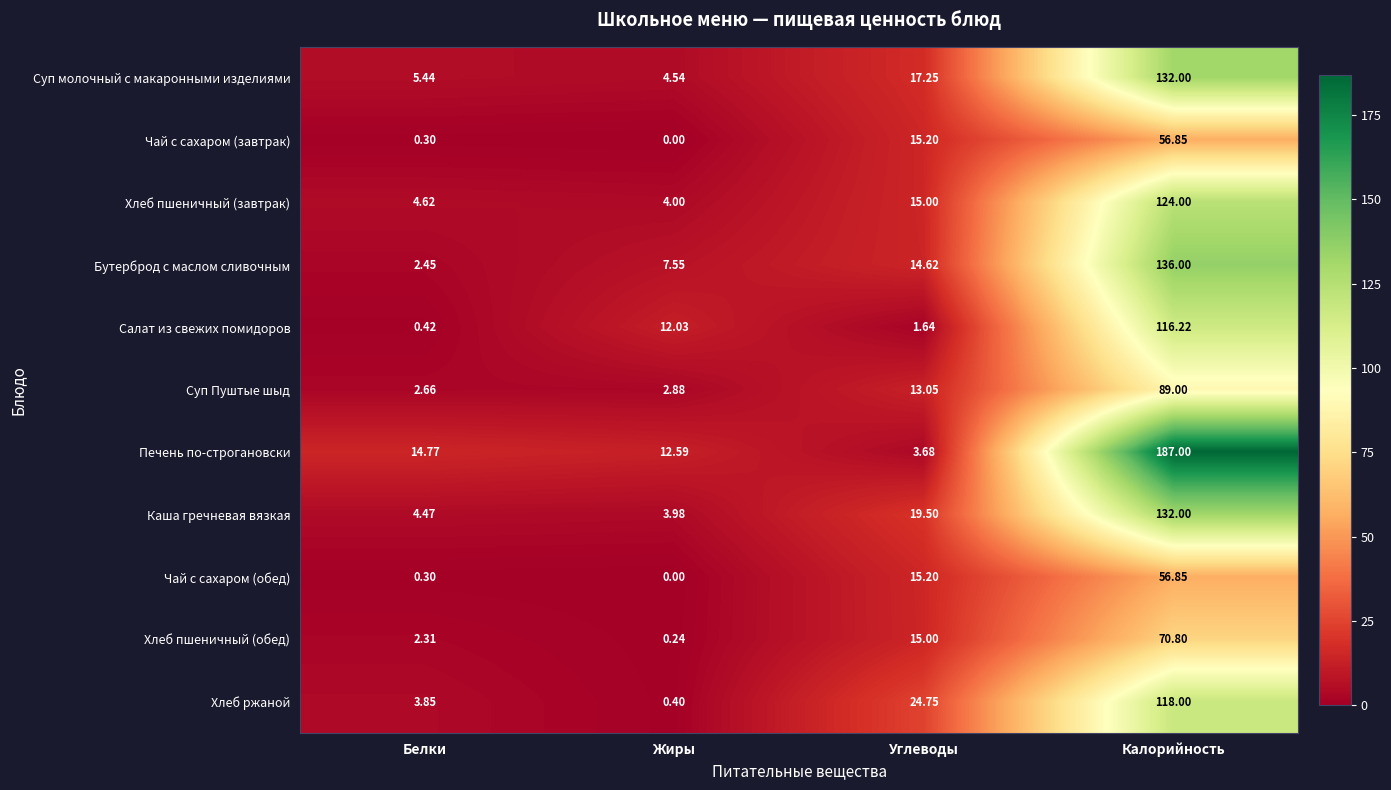

Rank the categories by Хлеб пшеничный (обед) value from highest to lowest.

Калорийность, Углеводы, Белки, Жиры